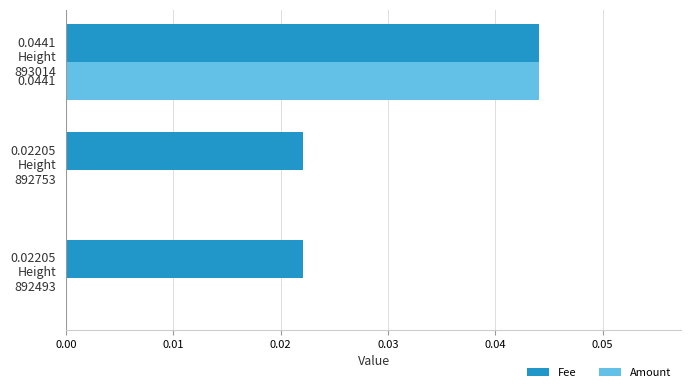

Which series has the largest total across all categories?

Fee